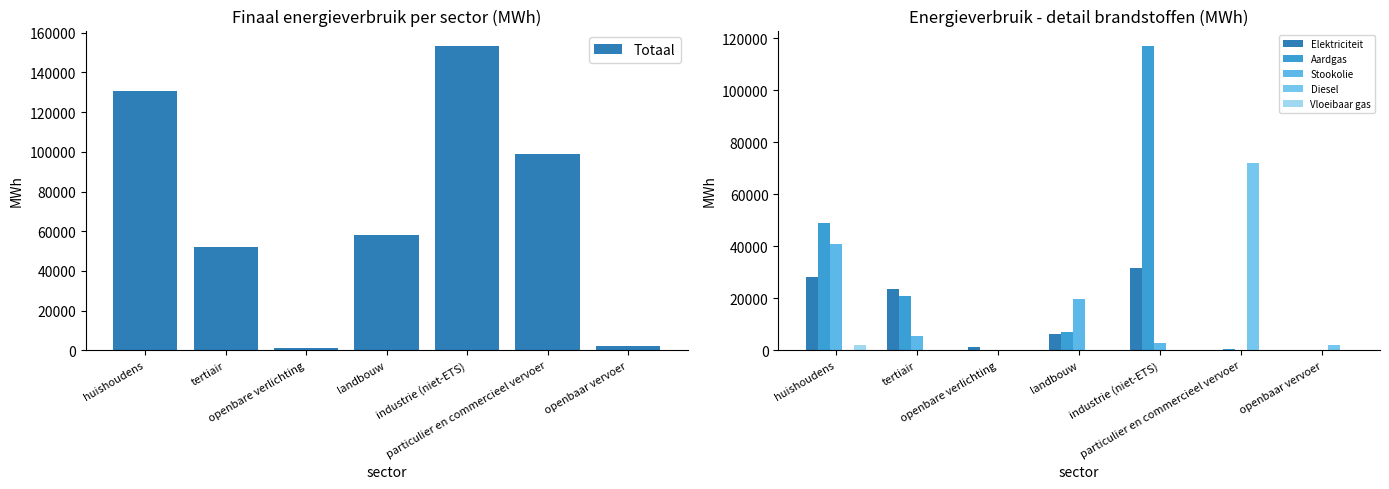

Reading right to left, transcribe all the data shown in this chart.

Totaal: openbaar vervoer=2066.9	particulier en commercieel vervoer=98829.5	industrie (niet-ETS)=153437.0	landbouw=57923.2	openbare verlichting=1260.2	tertiair=52082.6	huishoudens=130766.3
Elektriciteit: openbaar vervoer=30.8	particulier en commercieel vervoer=232.0	industrie (niet-ETS)=31748.7	landbouw=6221.8	openbare verlichting=1260.2	tertiair=23519.7	huishoudens=27999.5
Aardgas: openbaar vervoer=0.0	particulier en commercieel vervoer=413.8	industrie (niet-ETS)=117144.3	landbouw=7177.8	openbare verlichting=0.0	tertiair=20681.9	huishoudens=48897.5
Stookolie: openbaar vervoer=0.0	particulier en commercieel vervoer=0.0	industrie (niet-ETS)=2660.2	landbouw=19695.1	openbare verlichting=0.0	tertiair=5631.2	huishoudens=40956.3
Diesel: openbaar vervoer=1925.6	particulier en commercieel vervoer=72197.1	industrie (niet-ETS)=0.0	landbouw=0.0	openbare verlichting=0.0	tertiair=0.0	huishoudens=0.0
Vloeibaar gas: openbaar vervoer=0.0	particulier en commercieel vervoer=162.3	industrie (niet-ETS)=211.2	landbouw=178.2	openbare verlichting=0.0	tertiair=146.4	huishoudens=1869.6